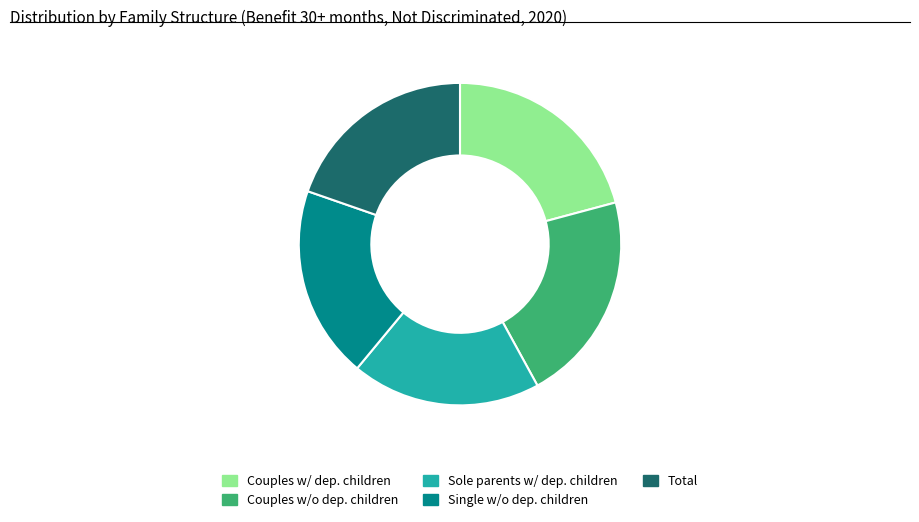

Is there a majority slice in this chart?

No